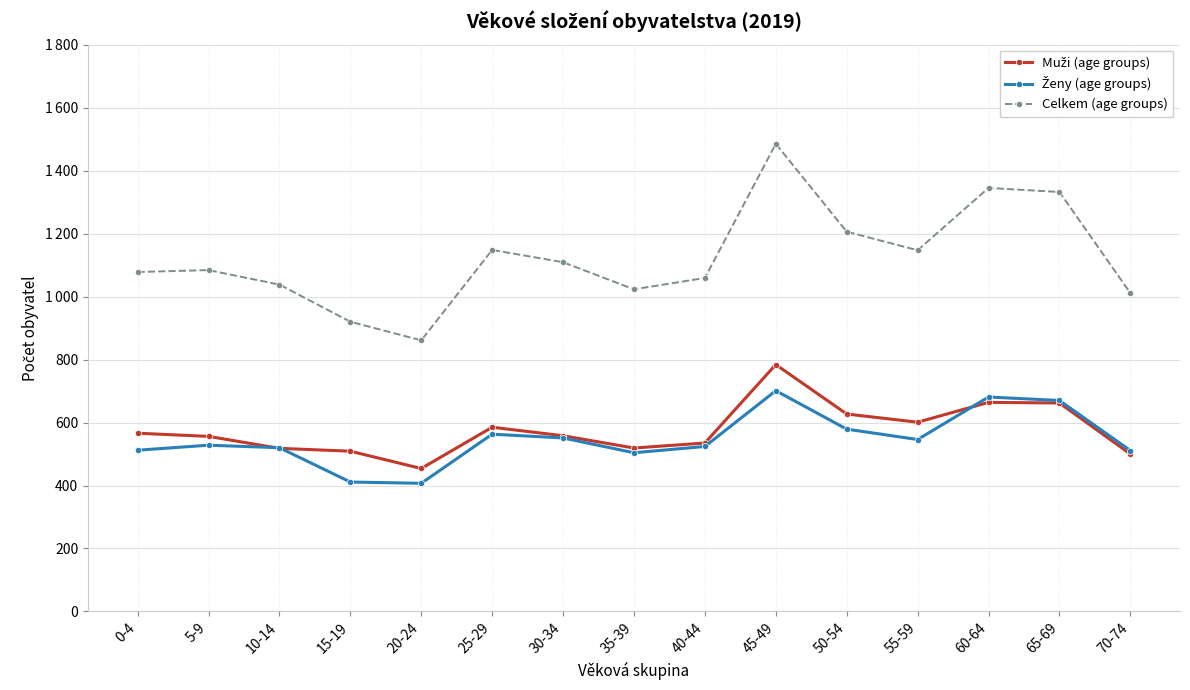

Does the chart have visible grid lines?

Yes